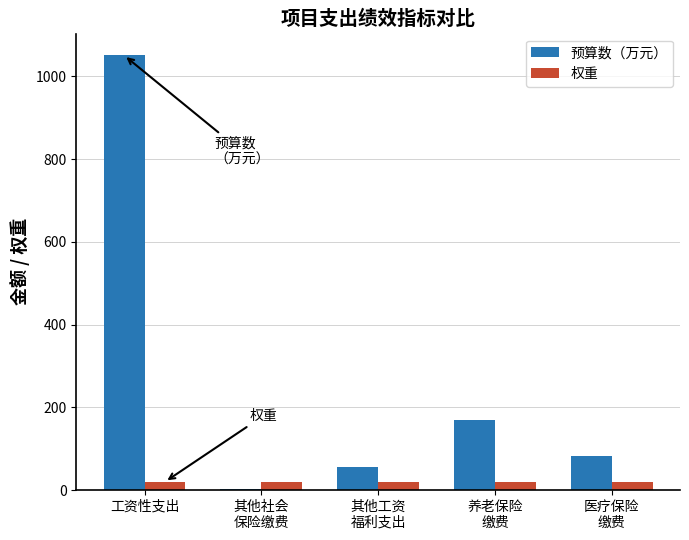

What is the greatest value displayed?

1050.7